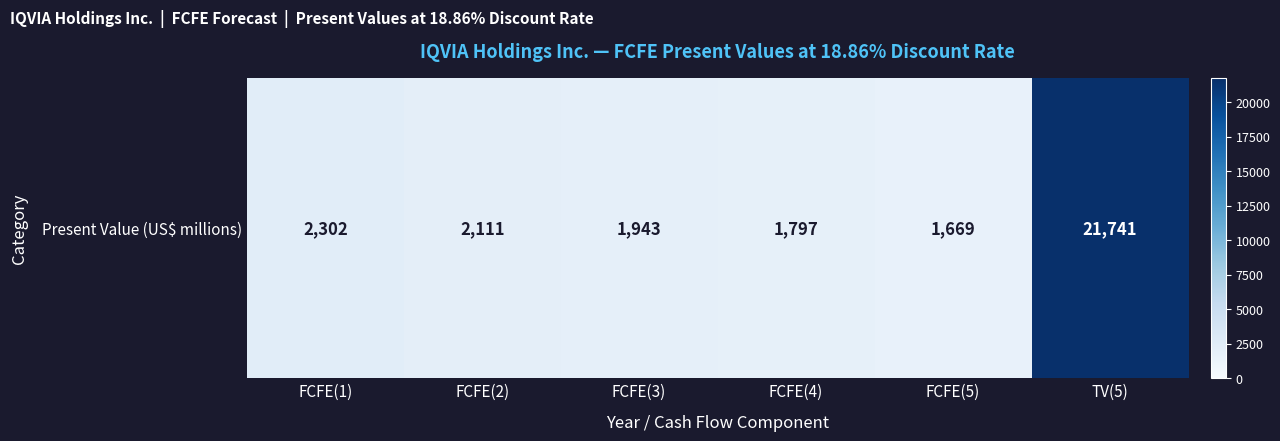

Reading right to left, list all the values displayed in this chart.

21741	1669	1797	1943	2111	2302